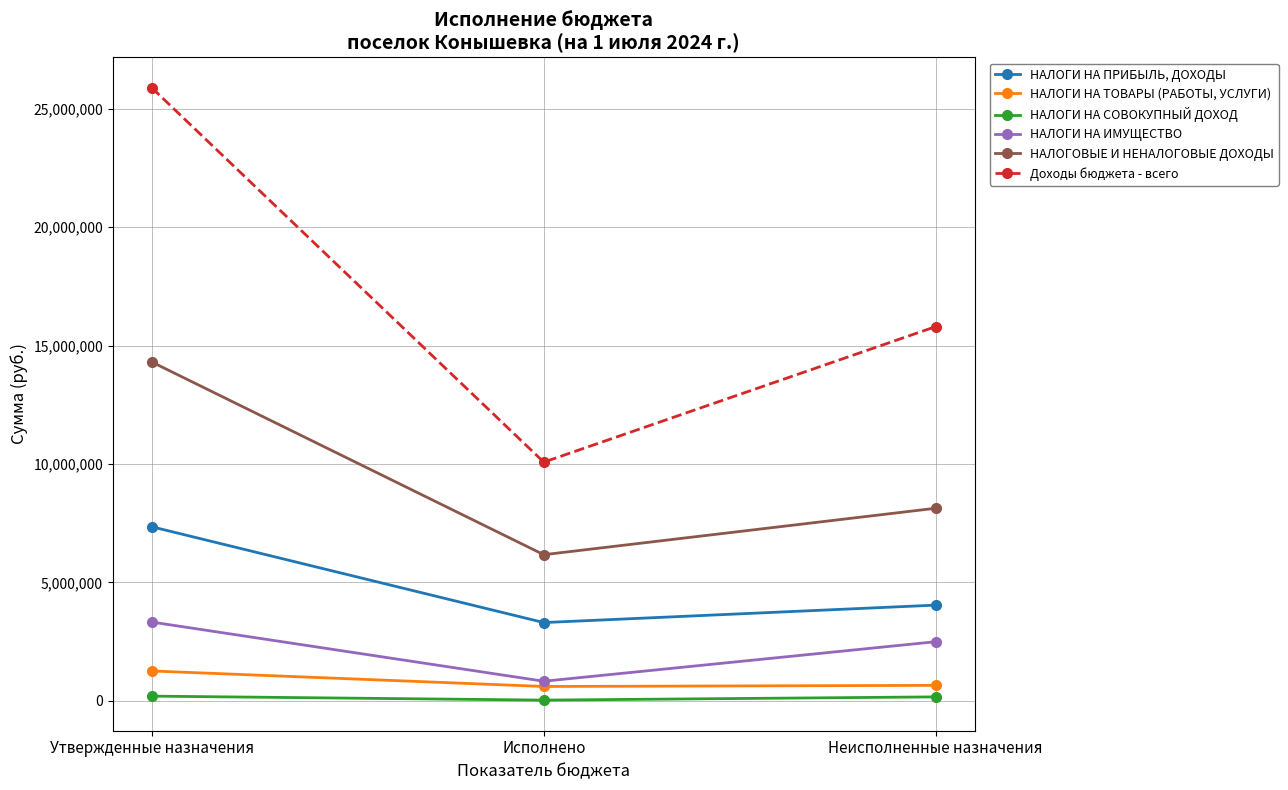

What value does the НАЛОГИ НА ИМУЩЕСТВО series have at Исполнено?

829008.1